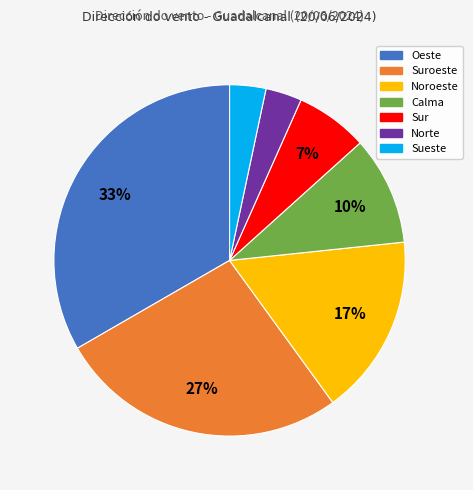

To the nearest percent, what is the difference between the largest and smallest slice percentages?

30%